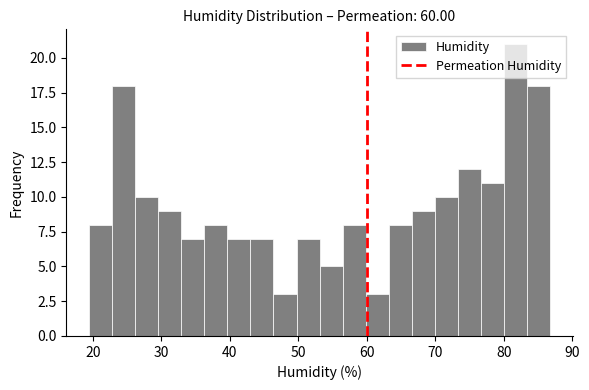

Read against the x-axis, roughly where is the centre of the tallest bar?

82